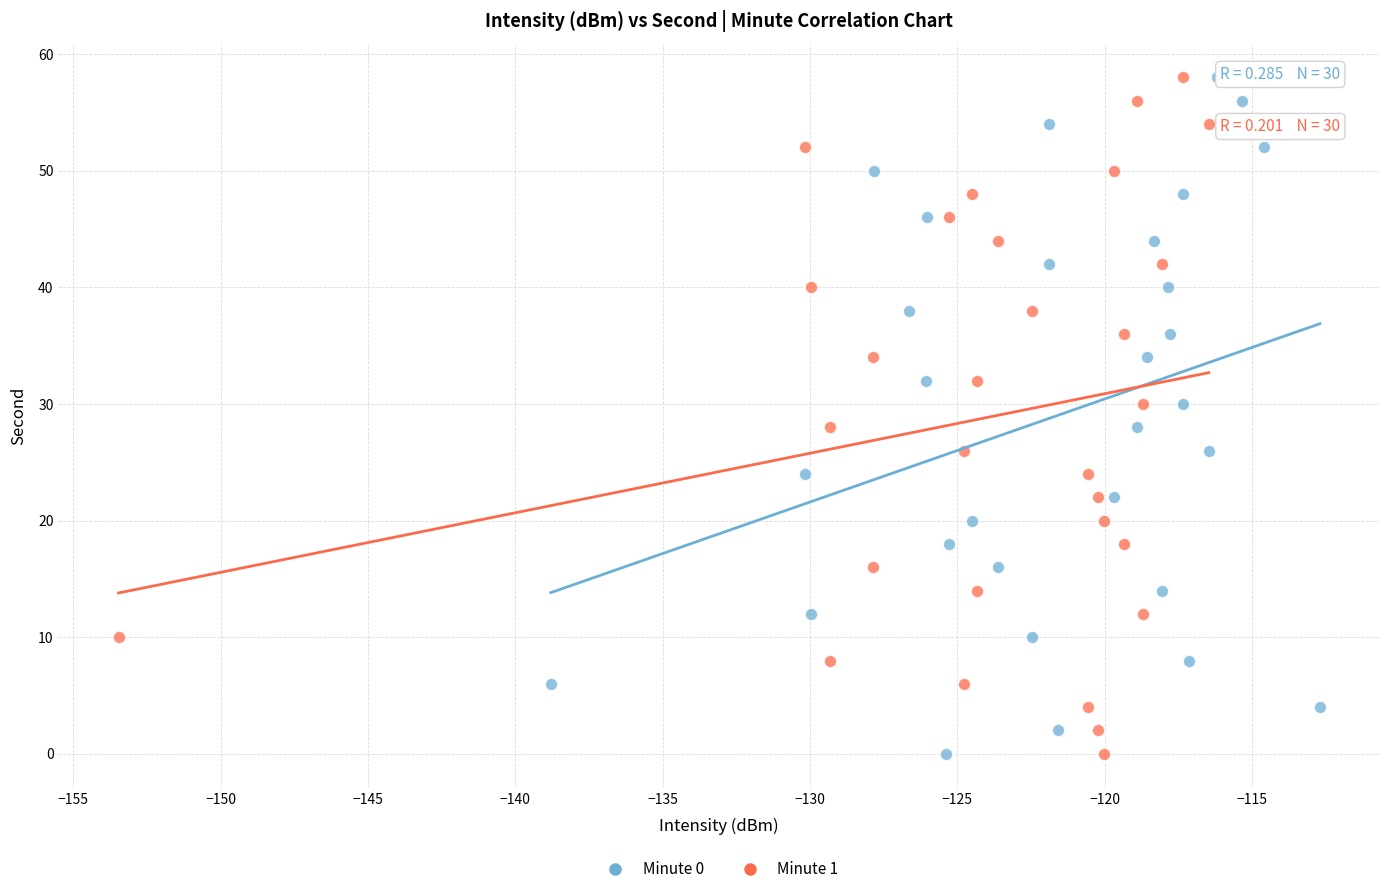

What are all the series names shown in the legend?

Minute 0, Minute 1